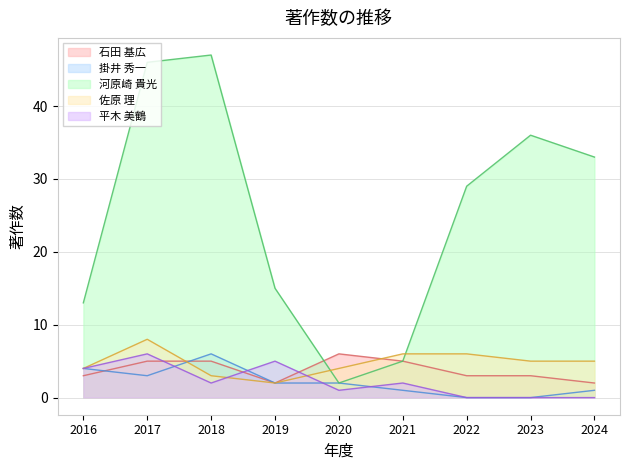

Reading left to right, extract all data points from this chart.

石田 基広: 2016=3	2017=5	2018=5	2019=2	2020=6	2021=5	2022=3	2023=3	2024=2
掛井 秀一: 2016=4	2017=3	2018=6	2019=2	2020=2	2021=1	2022=0	2023=0	2024=1
河原崎 貴光: 2016=13	2017=46	2018=47	2019=15	2020=2	2021=5	2022=29	2023=36	2024=33
佐原 理: 2016=4	2017=8	2018=3	2019=2	2020=4	2021=6	2022=6	2023=5	2024=5
平木 美鶴: 2016=4	2017=6	2018=2	2019=5	2020=1	2021=2	2022=0	2023=0	2024=0